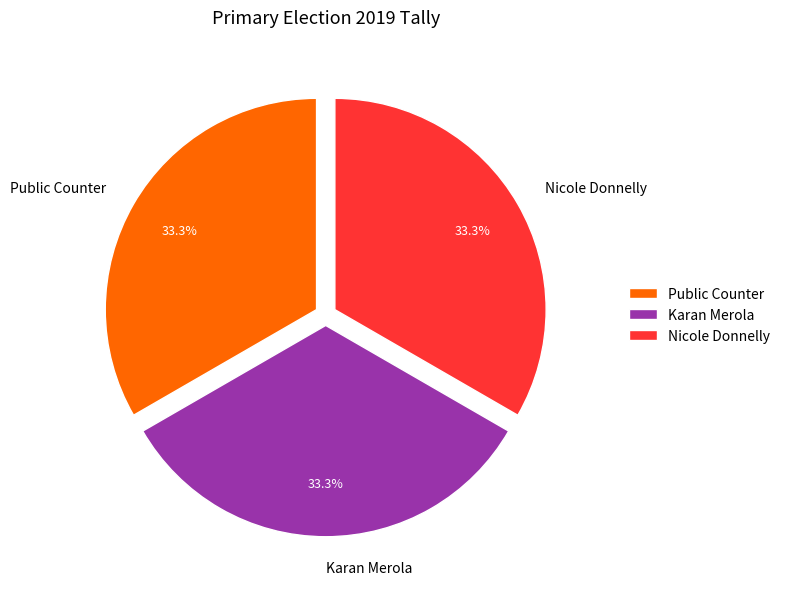

Combined, what portion of the pie is Nicole Donnelly and Public Counter?

66.7%